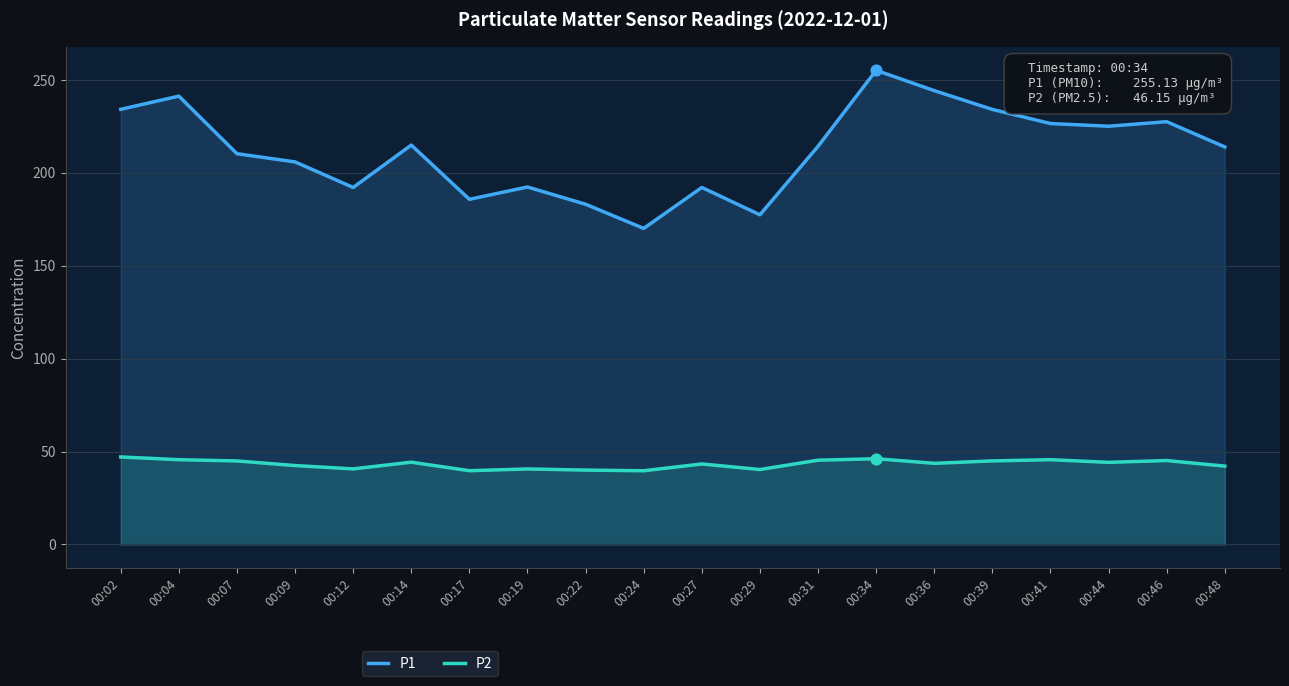

Which series has the largest total across all categories?

P1